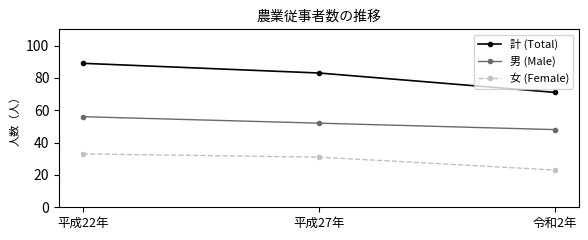

Which series has the largest total across all categories?

計 (Total)